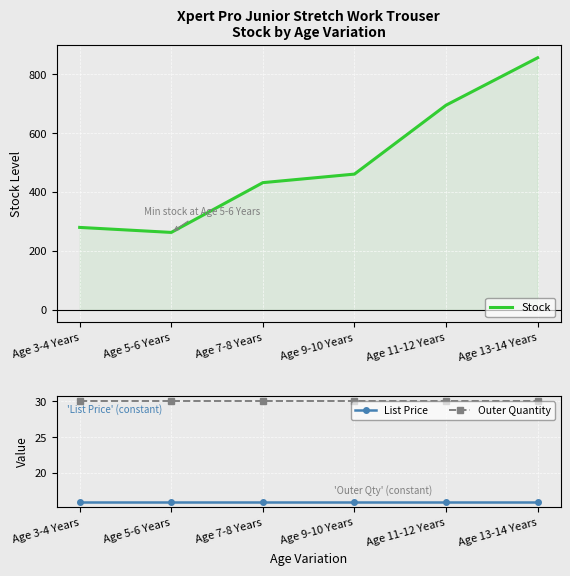

The Stock series shows 280.0 at Age 3-4 Years. True or false?

True